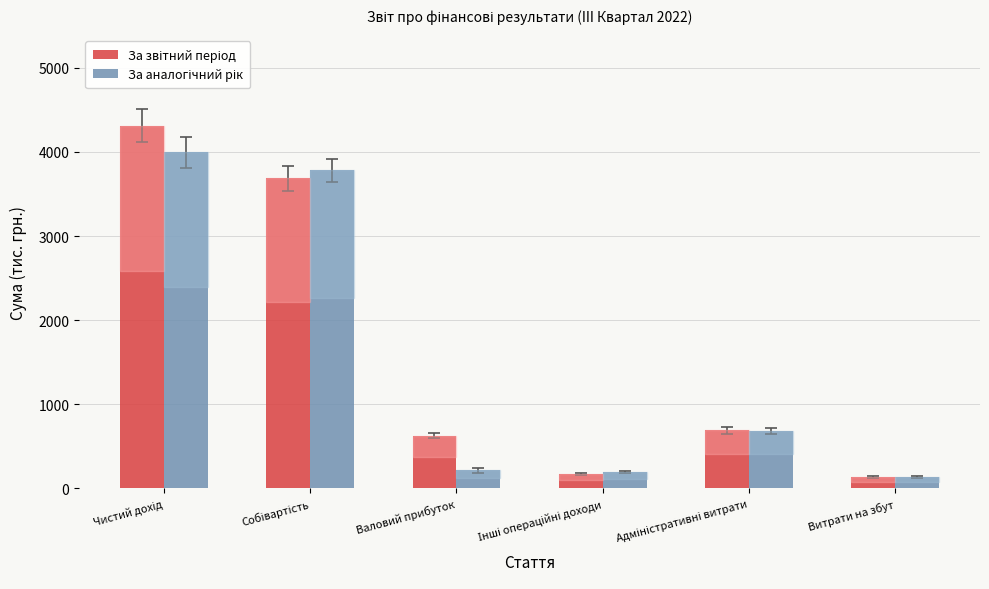

What is the spread (max minus min) of values at Валовий прибуток?

414